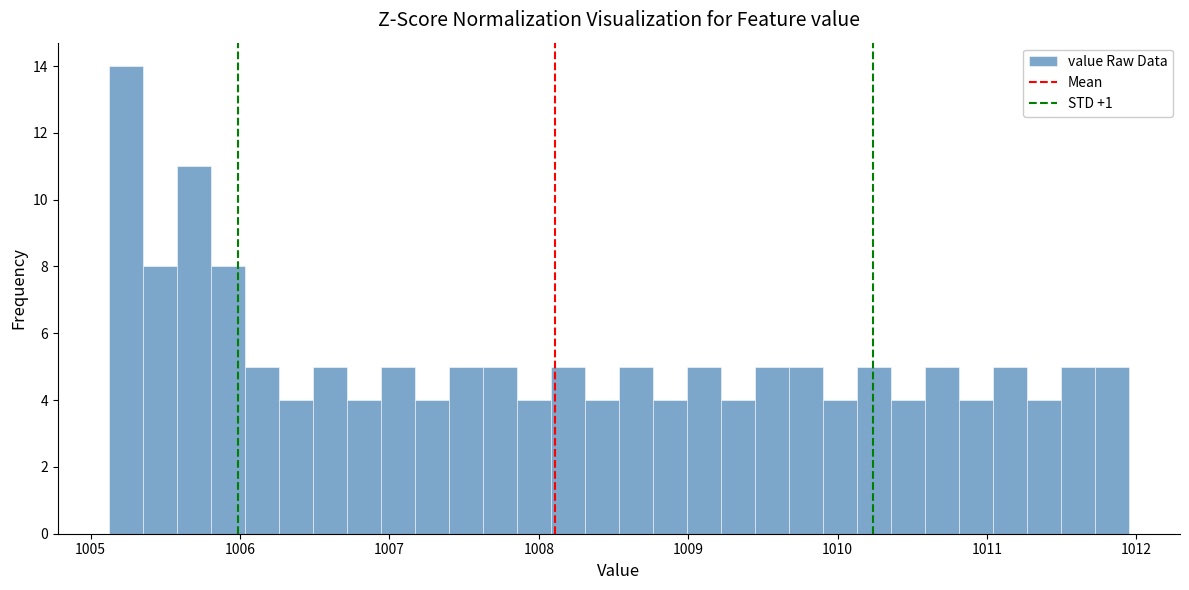

Read against the x-axis, roughly where is the centre of the tallest bar?

1005.2